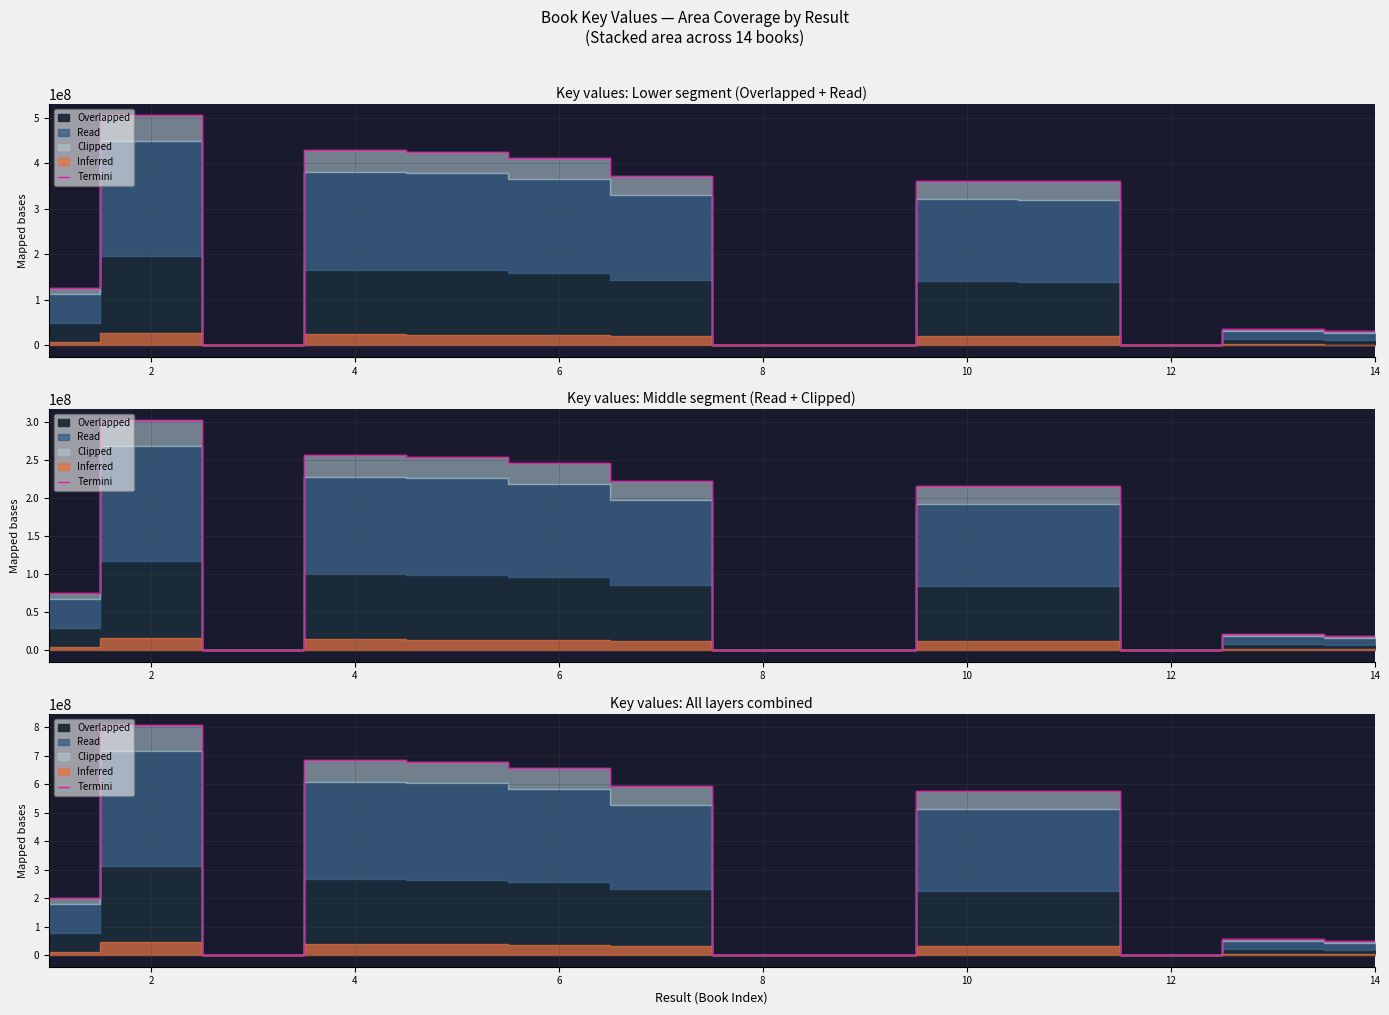

How many categories are shown in the chart?

14